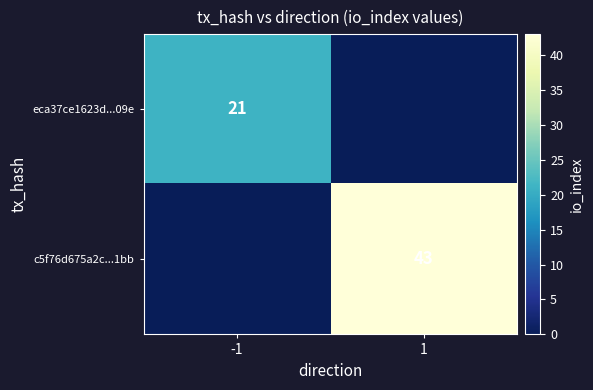

The value of c5f76d675a2c...1bb at 1 is 43. True or false?

True